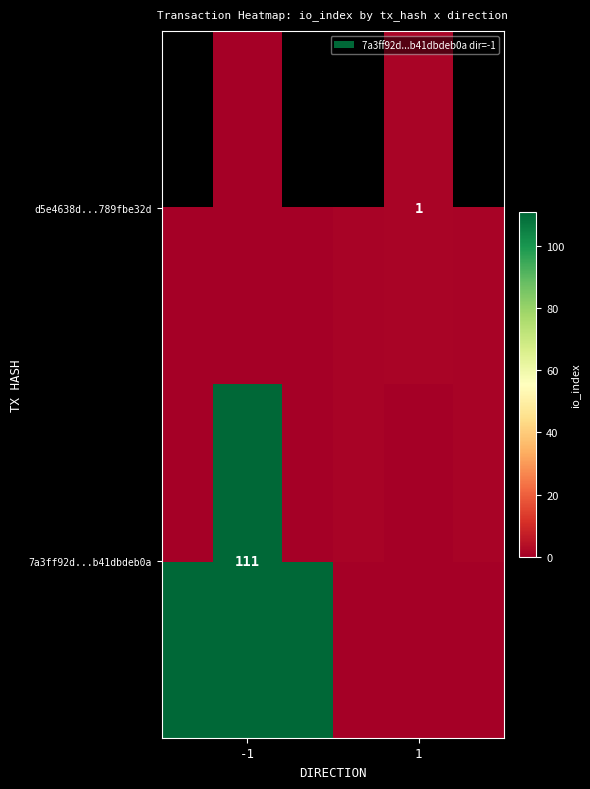

What is the total value across all series at 1?

1